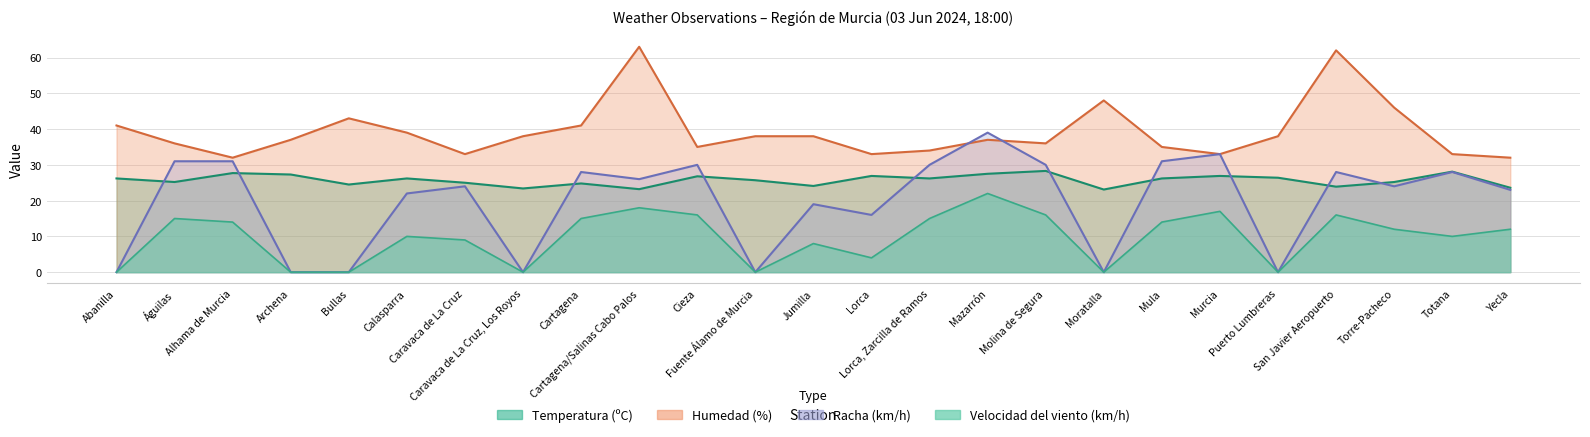

Which category has the highest value in the Humedad (%) series?

Cartagena/Salinas Cabo Palos